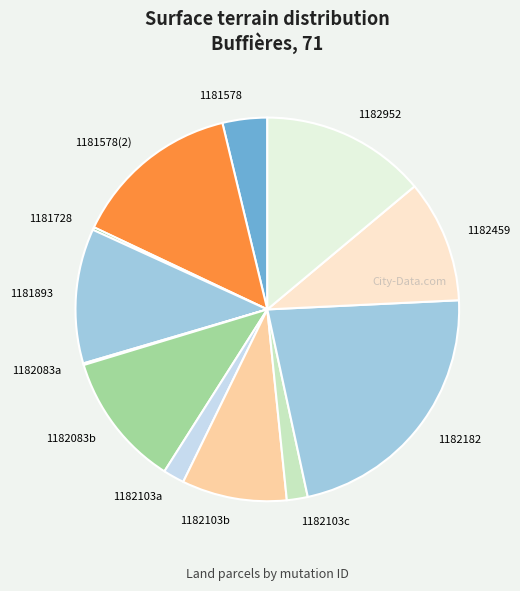

Combined, do 1182103b and 1182103a account for over 50%?

No